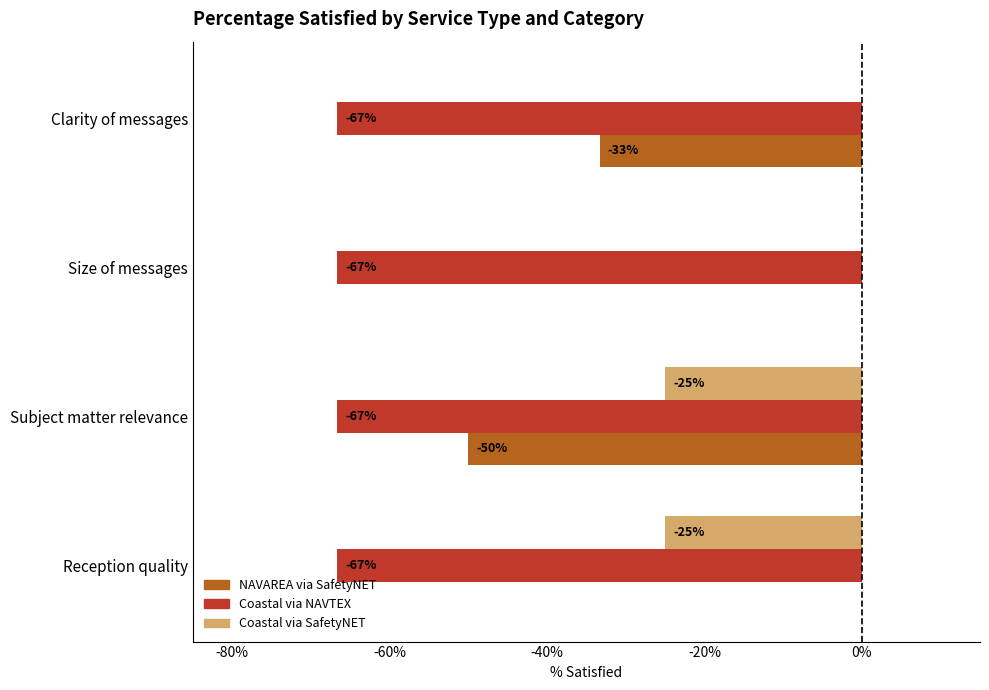

What are all the series names shown in the legend?

NAVAREA via SafetyNET, Coastal via NAVTEX, Coastal via SafetyNET